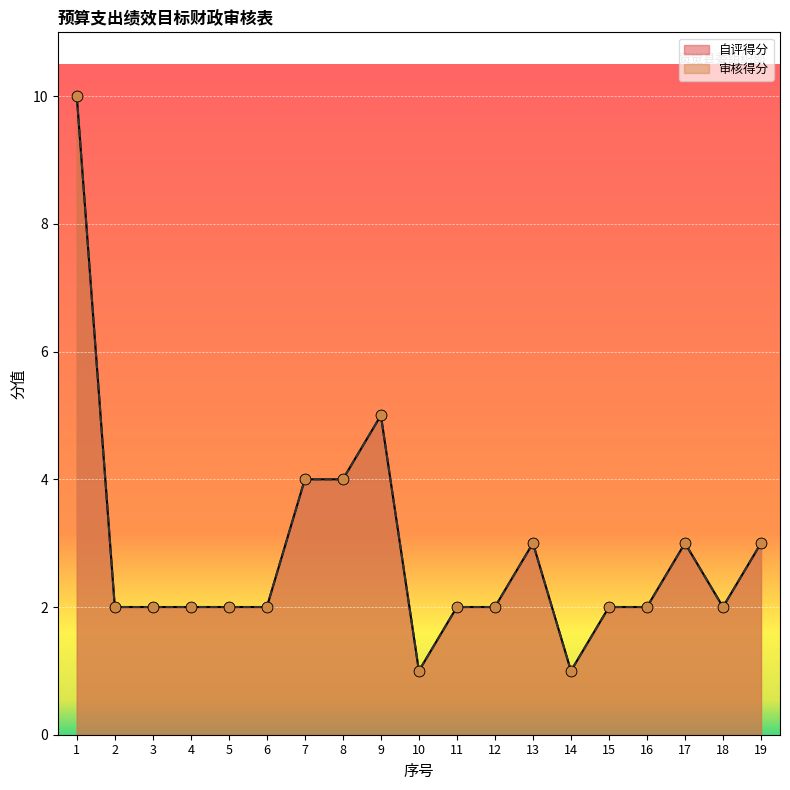

Which series reaches the maximum Y coordinate?

自评得分